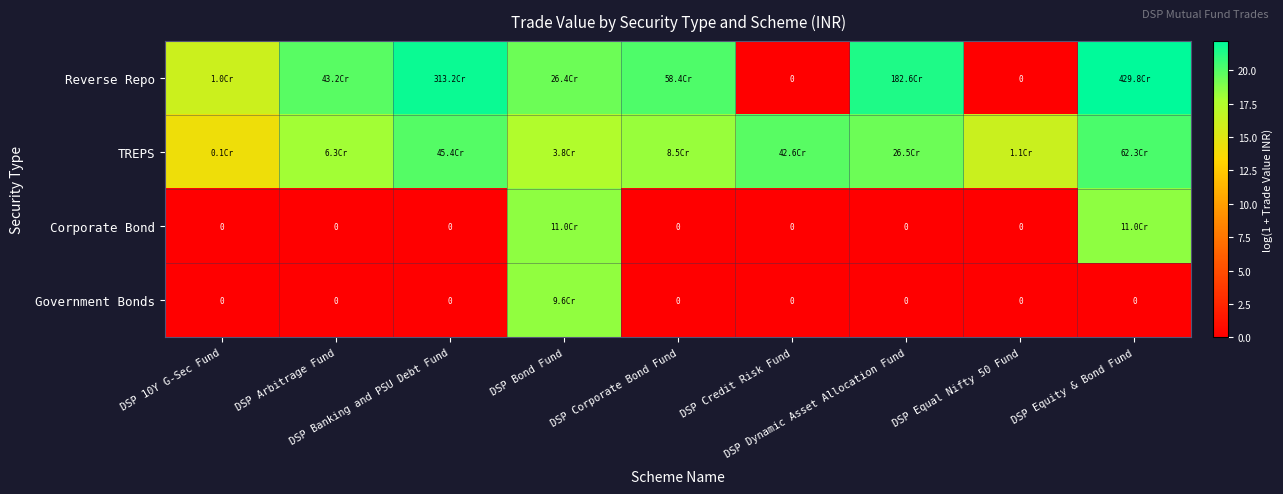

Which has a higher value, DSP Equal Nifty 50 Fund or DSP Arbitrage Fund?

DSP Arbitrage Fund